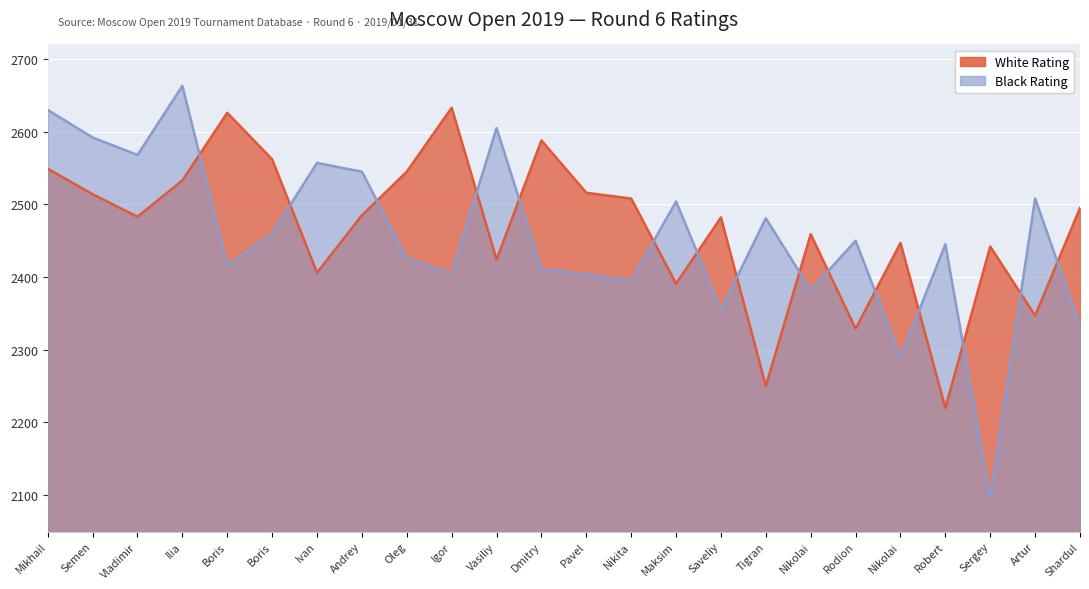

Which series has the largest total across all categories?

White Rating